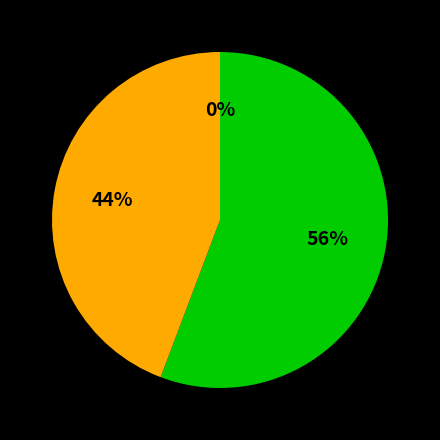

Is CA 34 the majority of the pie?

No